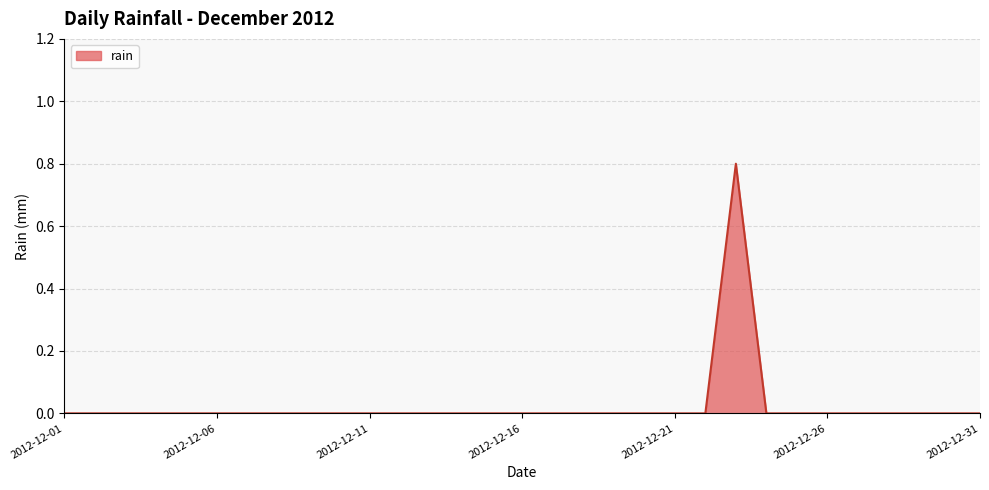

What is the greatest value displayed?

0.8